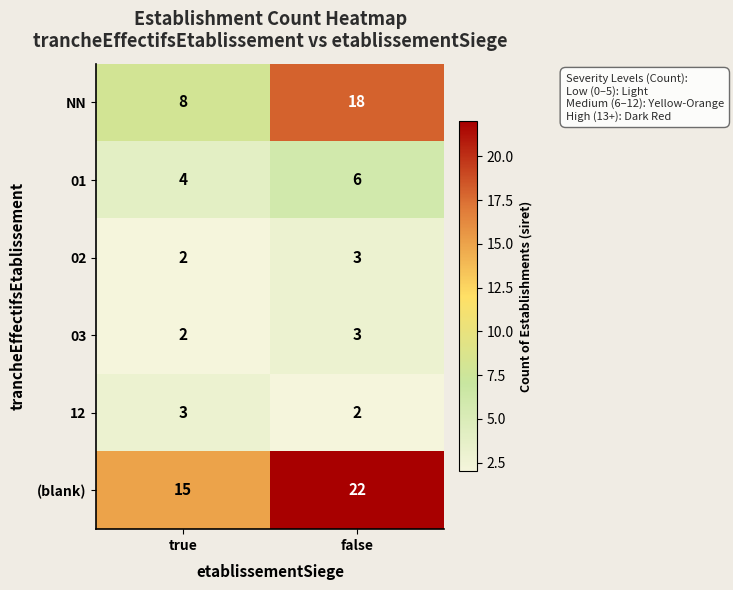

What is the spread (max minus min) of values at true?

13